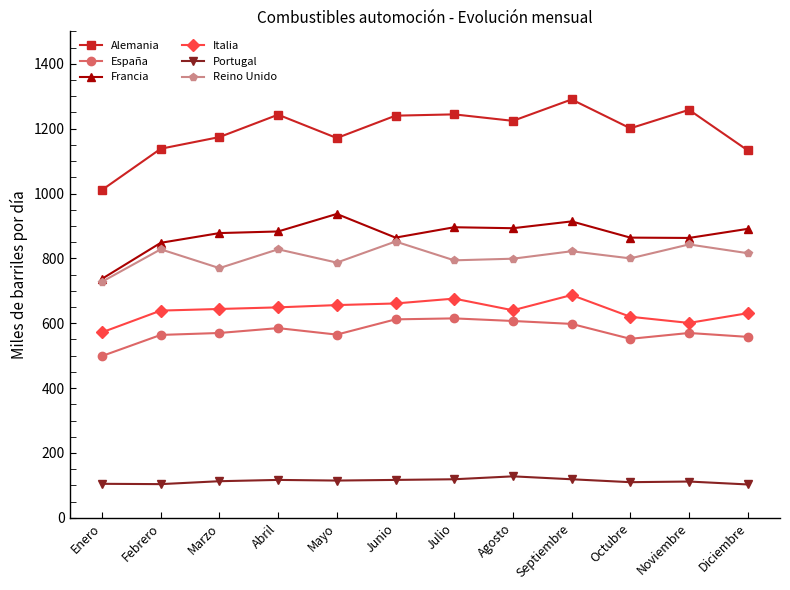

What is the spread (max minus min) of values at Julio?

1125